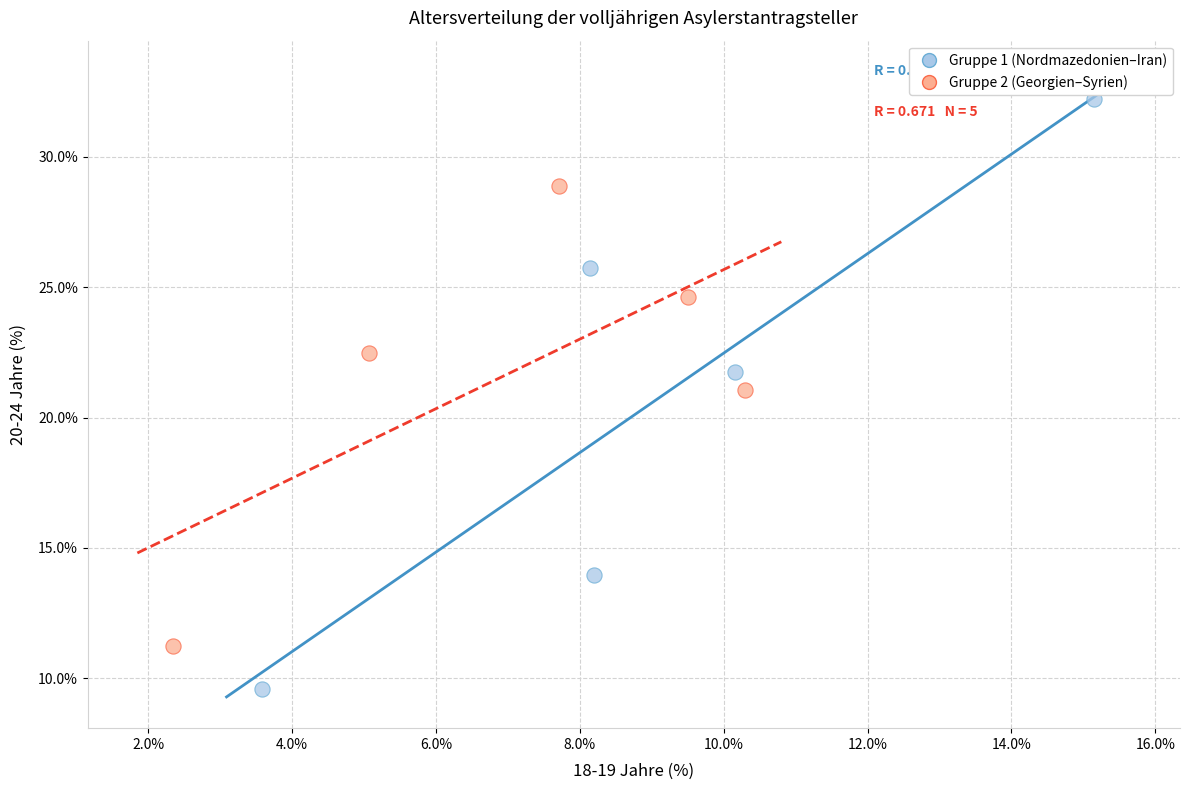

Which series contains the highest Y value?

Gruppe 1 (Nordmazedonien–Iran)